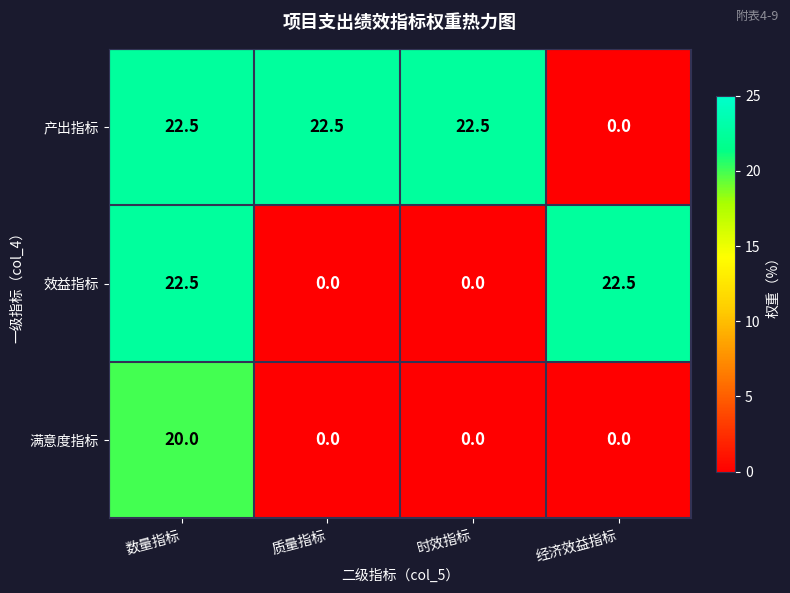

What is the sum of all 产出指标 values?

67.5